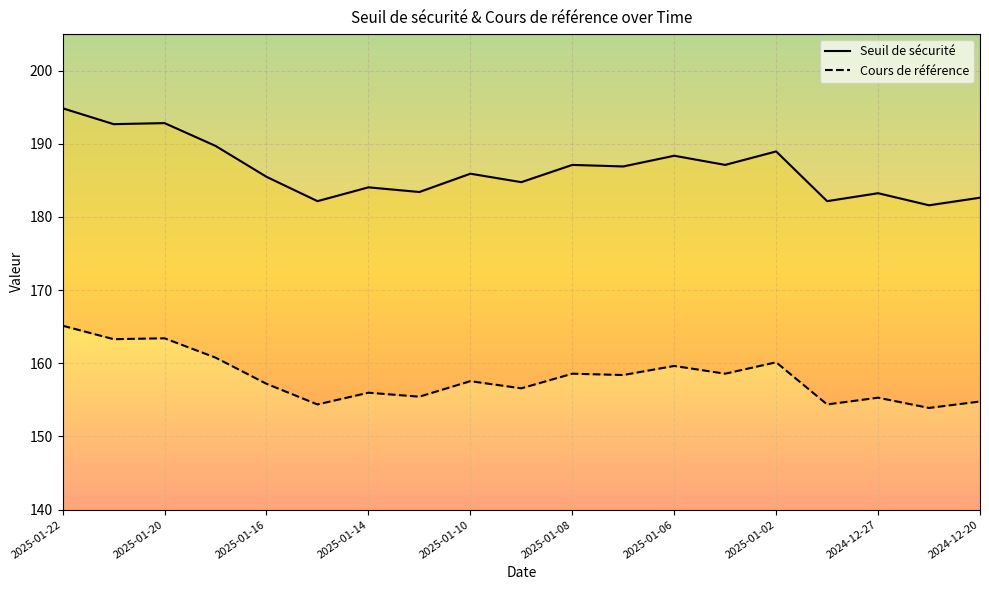

Which series changed the most between 2025-01-16 and 2024-12-27?

Seuil de sécurité